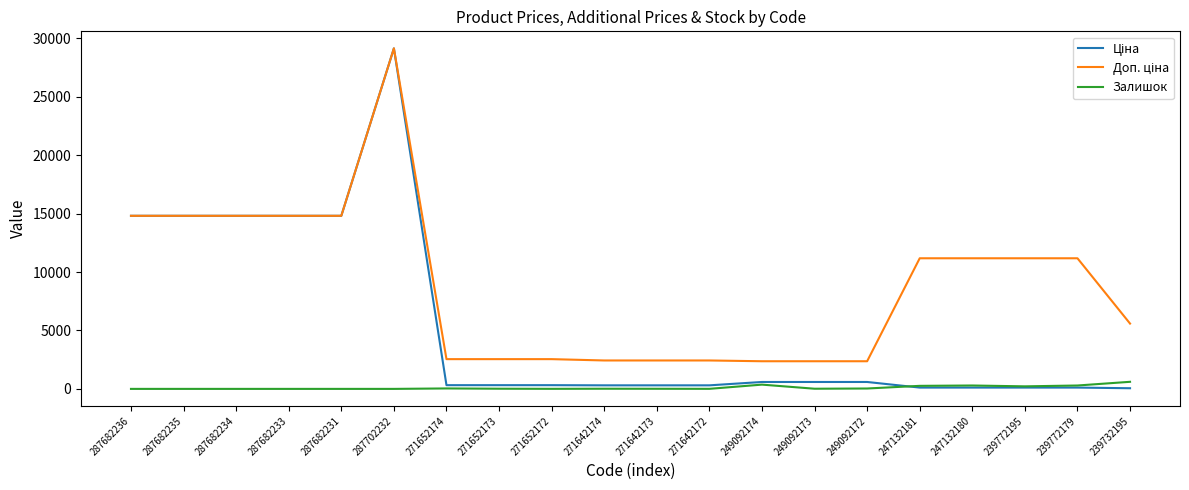

Does the chart display data point markers on the line(s)?

No